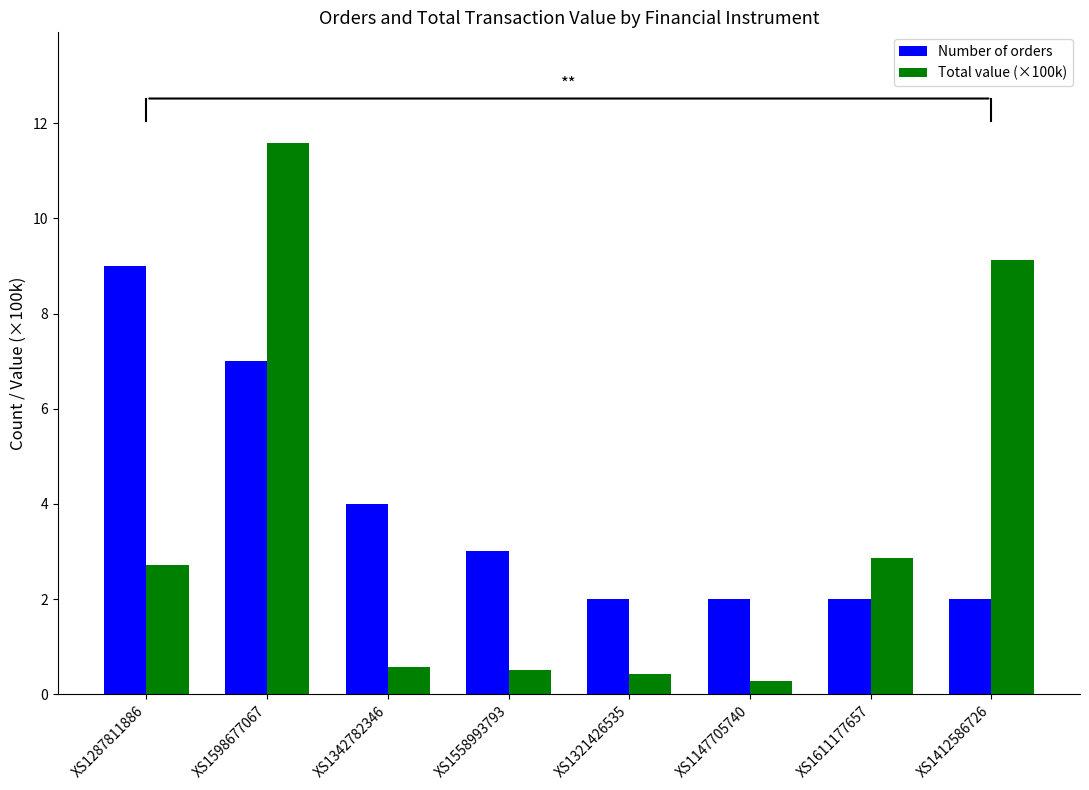

What is the difference between the maximum and minimum values in the Number of orders series?

7.0